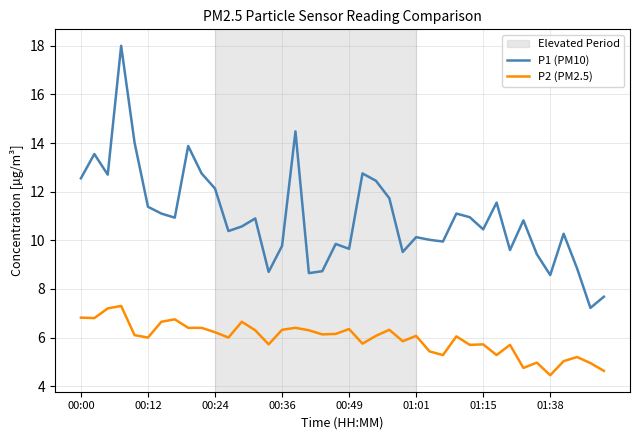

What is the difference between the maximum and minimum values in the P1 (PM10) series?

10.8